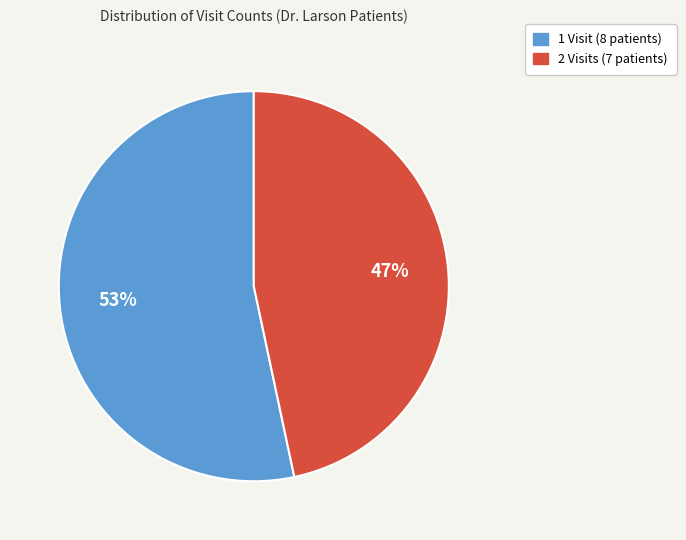

Is it true that 2 Visits is 47% of the pie?

True